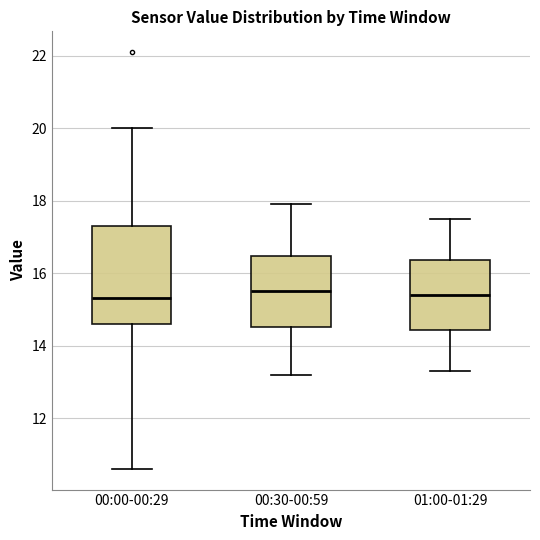

Reading left to right, read every box against the y-axis: the position of its median line, the range the box covers, and the ends of its whiskers. The values are not printed on the chart, so give them approximately, as read against the axis.

00:00-00:29: median 15.4, box 14.6 to 17.4, whiskers 10.6 to 20.0
00:30-00:59: median 15.6, box 14.6 to 16.4, whiskers 13.2 to 18.0
01:00-01:29: median 15.4, box 14.4 to 16.4, whiskers 13.4 to 17.6